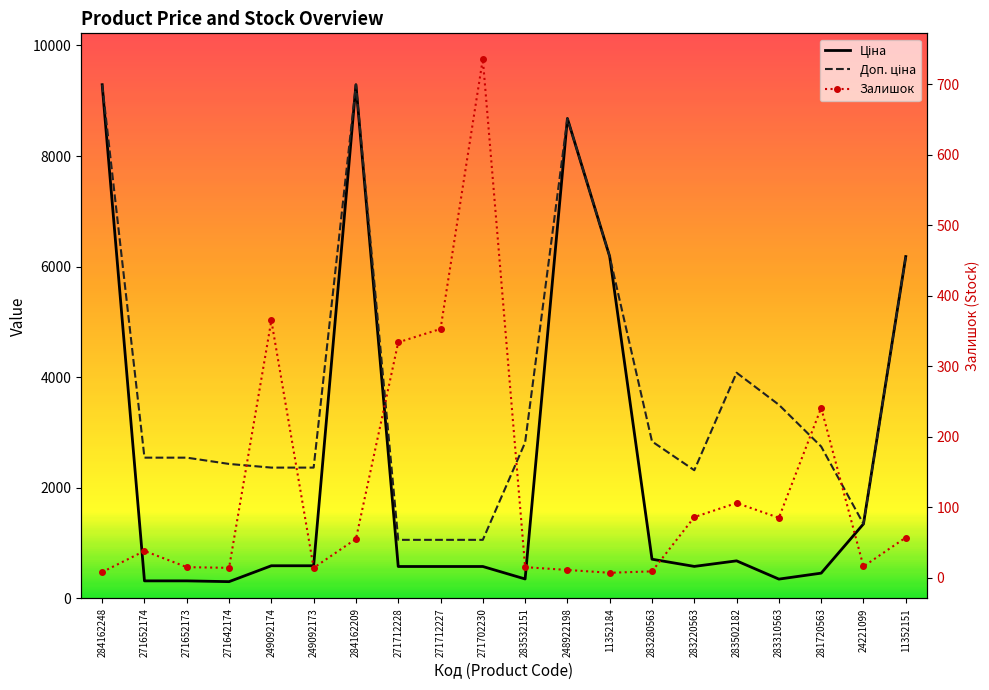

Which series has the widest spread of values?

Ціна